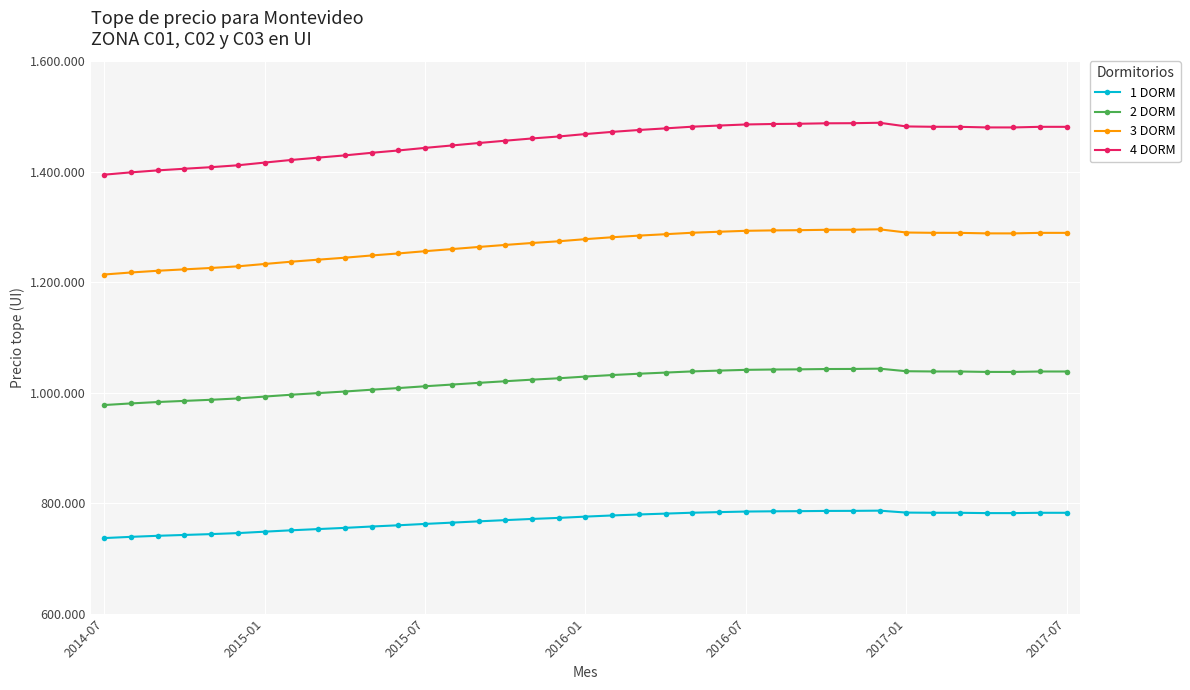

Does the chart have visible grid lines?

Yes